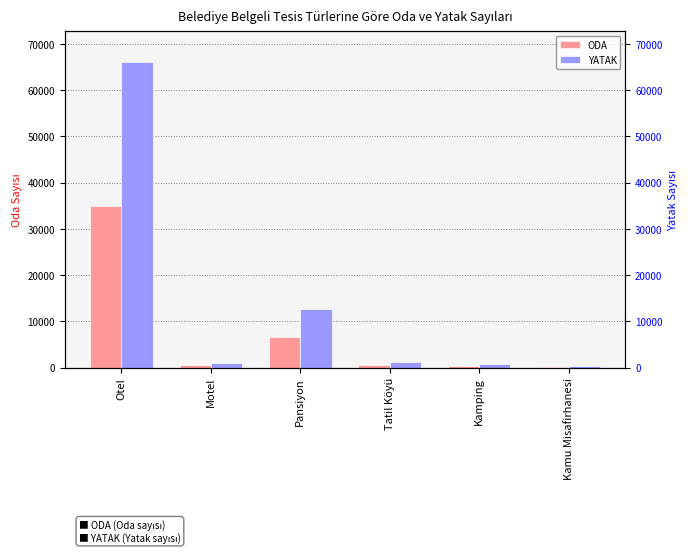

The ODA series shows 470 at Motel. True or false?

True